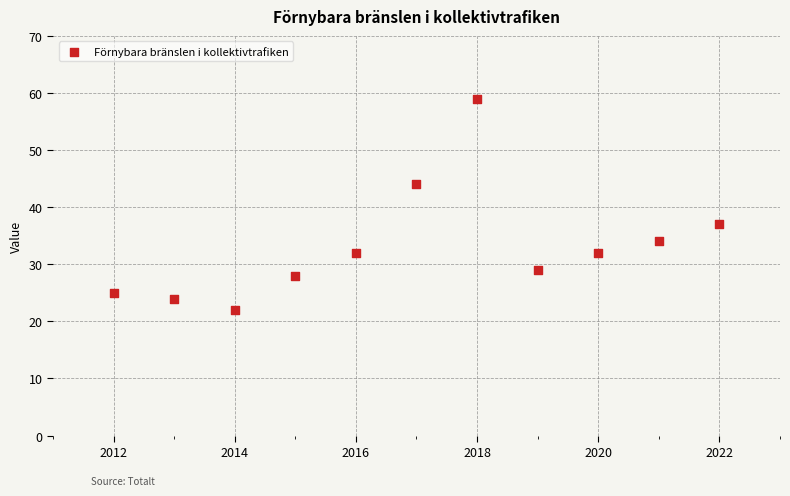

What Y value in the scatter plot is closest to 40?

37